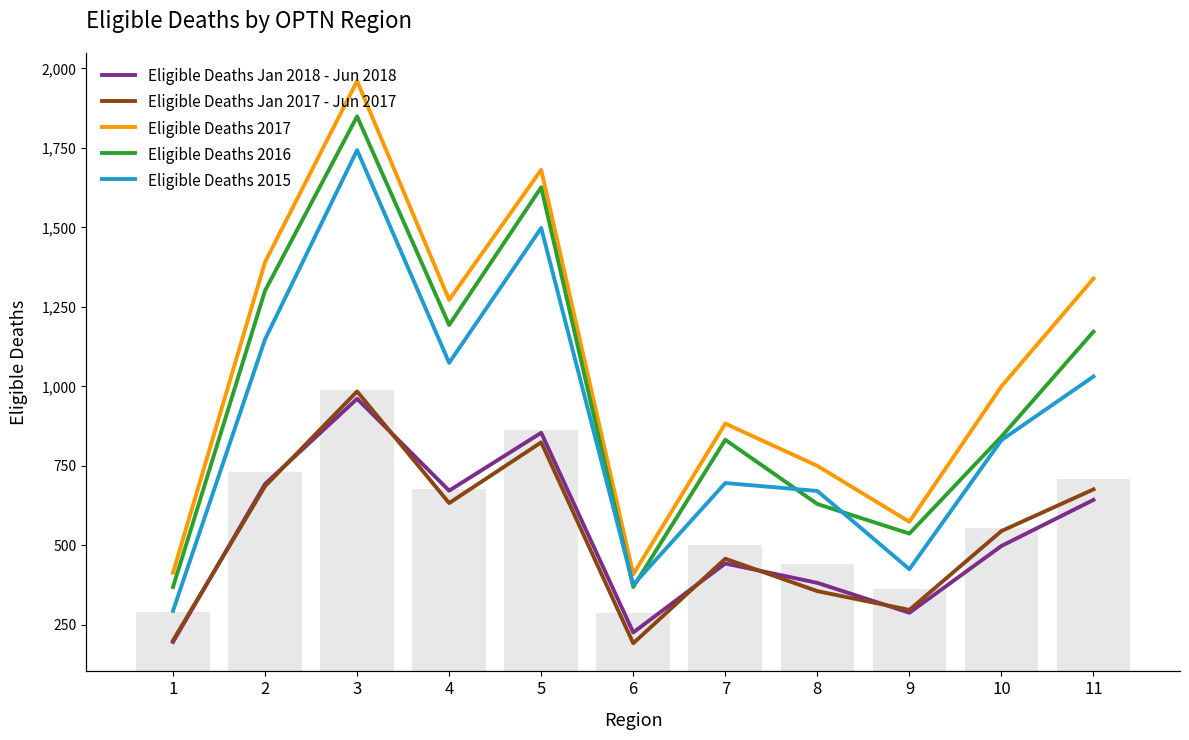

List the series in order of their peak value, highest first.

Eligible Deaths 2017, Eligible Deaths 2016, Eligible Deaths 2015, Eligible Deaths Jan 2017 - Jun 2017, Eligible Deaths Jan 2018 - Jun 2018